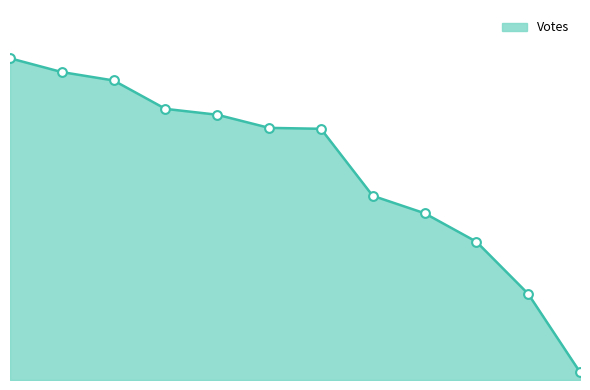

Is this an area chart (filled region under the line)?

Yes